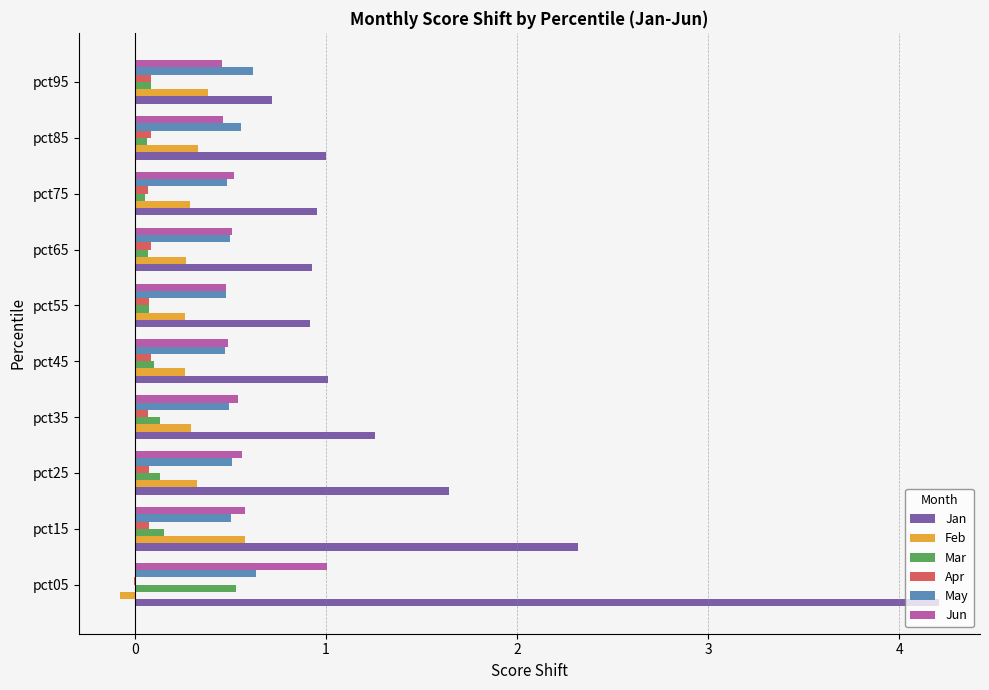

Which series changed the most between pct25 and pct95?

Jan